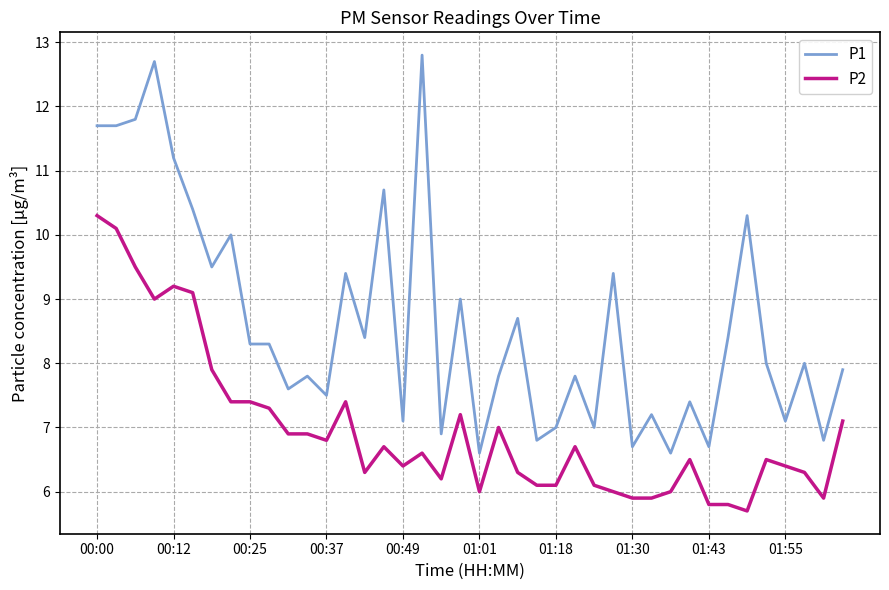

What is the minimum value shown in the chart?

5.7